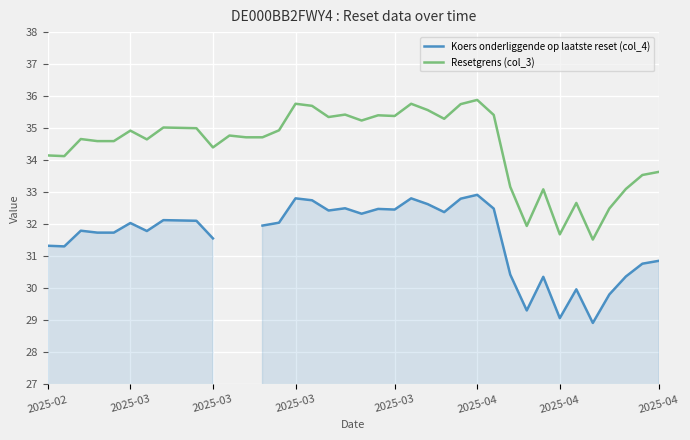

What is the sum of the Resetgrens (col_3) values at 2025-04 and 12?

69.6